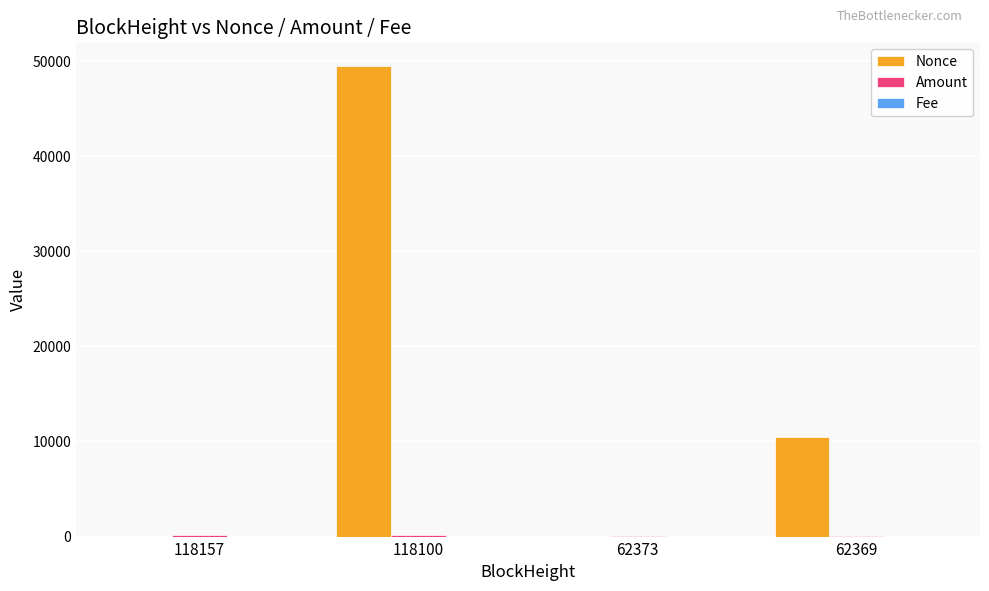

Are the bars grouped side by side (vs. stacked)?

Yes